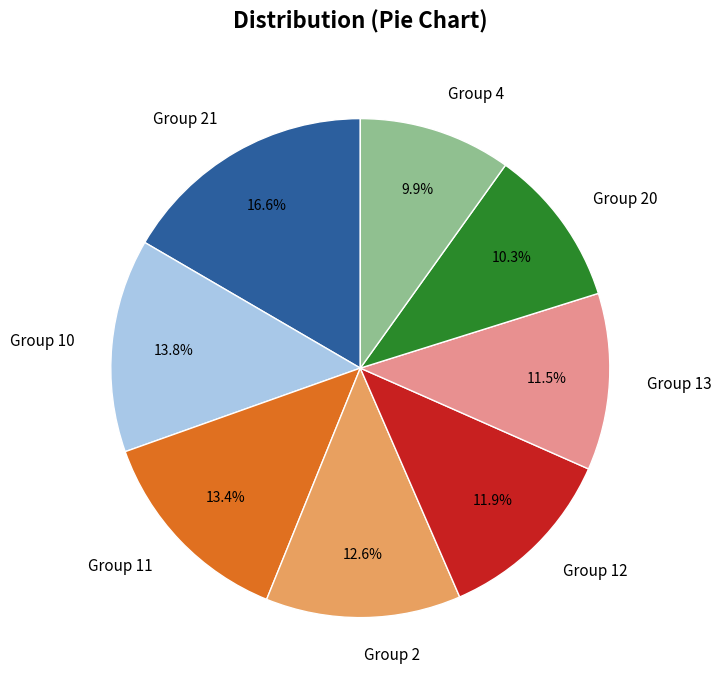

Is there any slice that represents more than half of the pie?

No